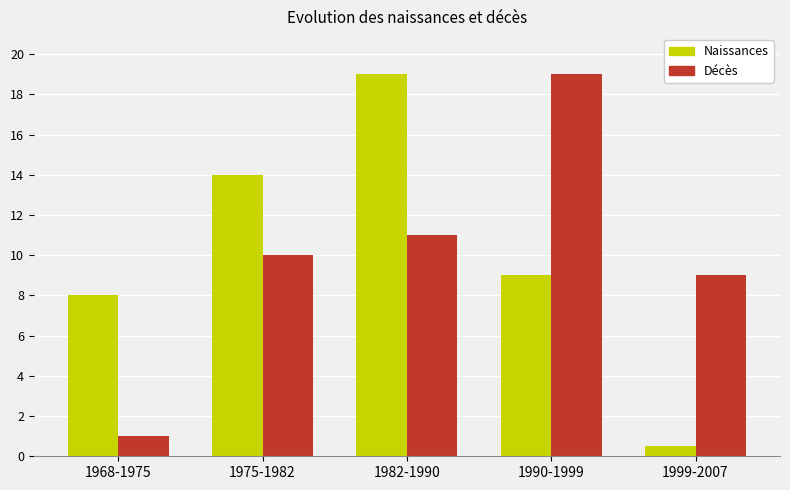

What is the difference between the highest and lowest values at 1999-2007?

8.5